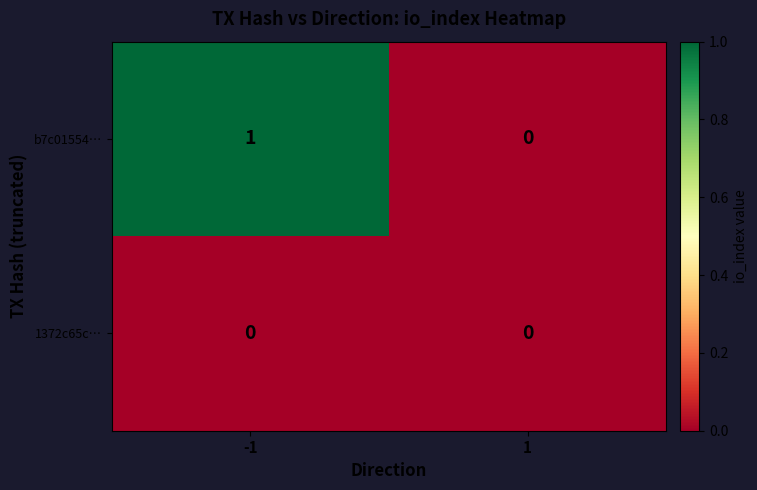

Reading left to right, what are all the values shown in this chart?

b7c01554…: -1=1	1=0
1372c65c…: -1=0	1=0